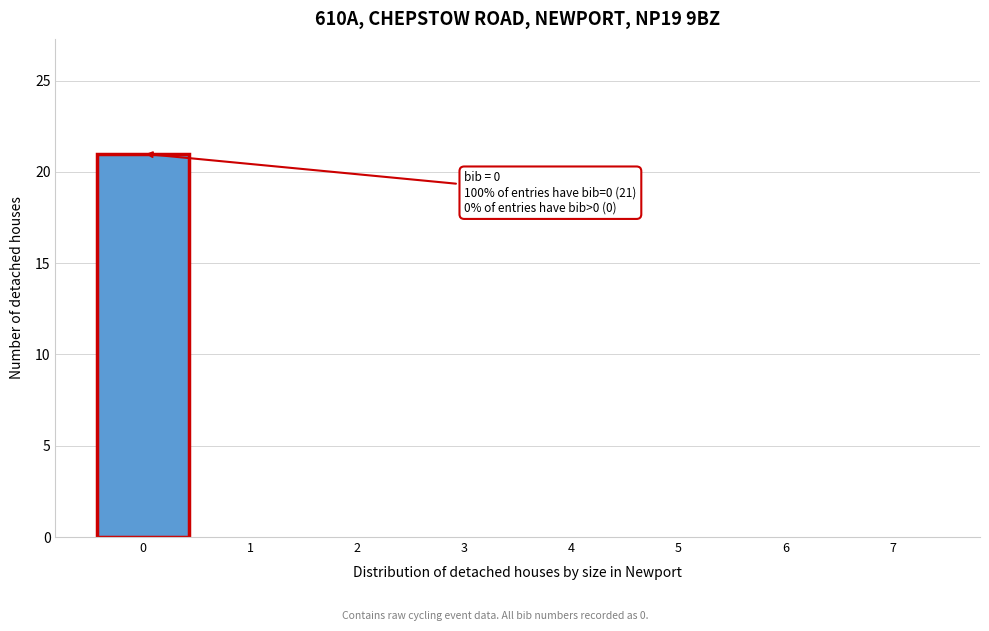

Over which range of the x-axis is the bar tallest?

-0.5 to 0.5